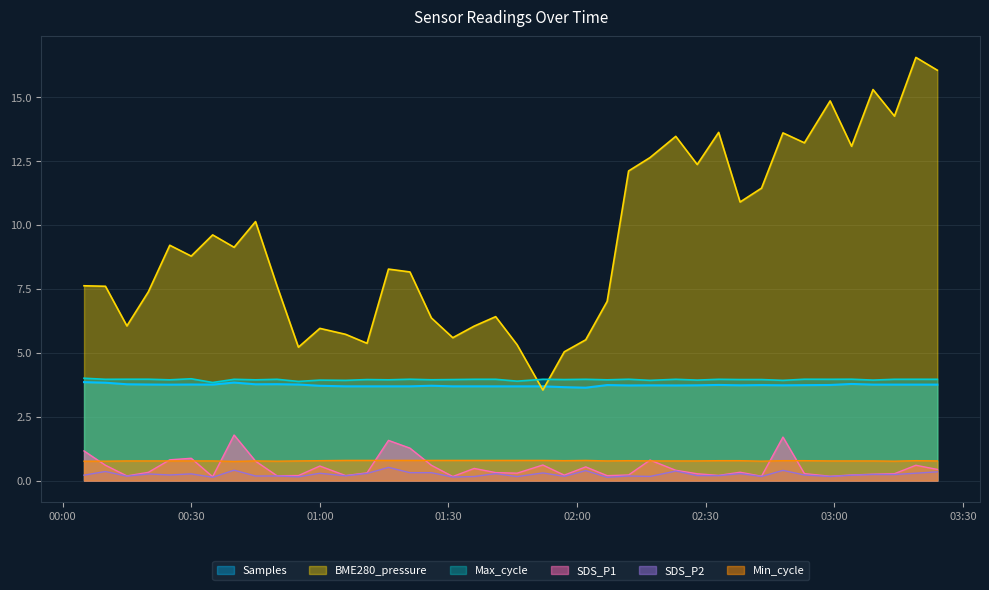

Reading left to right, list all the values displayed in this chart.

Samples: 3.8	3.8	3.8	3.8	3.8	3.8	3.8	3.8	3.8	3.8	3.8	3.7	3.7	3.7	3.7	3.7	3.7	3.7	3.7	3.7	3.7	3.7	3.7	3.6	3.7	3.7	3.7	3.7	3.7	3.7	3.7	3.7	3.7	3.7	3.7	3.8	3.8	3.8	3.8	3.8
BME280_pressure: 7.6	7.6	6.0	7.4	9.2	8.8	9.6	9.1	10.1	7.6	5.2	6.0	5.7	5.4	8.3	8.2	6.4	5.6	6.0	6.4	5.3	3.5	5.0	5.5	7.0	12.1	12.6	13.5	12.4	13.6	10.9	11.4	13.6	13.2	14.8	13.1	15.3	14.2	16.5	16.0
Max_cycle: 4.0	4.0	4.0	4.0	3.9	4.0	3.8	4.0	3.9	4.0	3.9	3.9	3.9	3.9	3.9	4.0	3.9	4.0	4.0	4.0	3.9	4.0	4.0	4.0	3.9	4.0	3.9	4.0	3.9	4.0	4.0	4.0	3.9	4.0	4.0	4.0	3.9	4.0	4.0	4.0
SDS_P1: 1.2	0.6	0.2	0.3	0.8	0.9	0.1	1.8	0.8	0.2	0.2	0.6	0.2	0.3	1.6	1.3	0.6	0.2	0.5	0.3	0.3	0.6	0.2	0.5	0.2	0.2	0.8	0.4	0.3	0.2	0.3	0.2	1.7	0.3	0.2	0.2	0.2	0.3	0.6	0.4
SDS_P2: 0.2	0.4	0.2	0.3	0.2	0.3	0.1	0.4	0.2	0.2	0.1	0.3	0.2	0.3	0.5	0.3	0.3	0.1	0.2	0.3	0.2	0.3	0.2	0.4	0.1	0.2	0.2	0.4	0.2	0.2	0.3	0.2	0.4	0.2	0.2	0.2	0.2	0.2	0.3	0.3
Min_cycle: 0.8	0.8	0.8	0.8	0.8	0.8	0.8	0.8	0.8	0.8	0.8	0.8	0.8	0.8	0.8	0.8	0.8	0.8	0.8	0.8	0.8	0.8	0.8	0.8	0.8	0.8	0.8	0.8	0.8	0.8	0.8	0.8	0.8	0.8	0.8	0.8	0.8	0.8	0.8	0.8